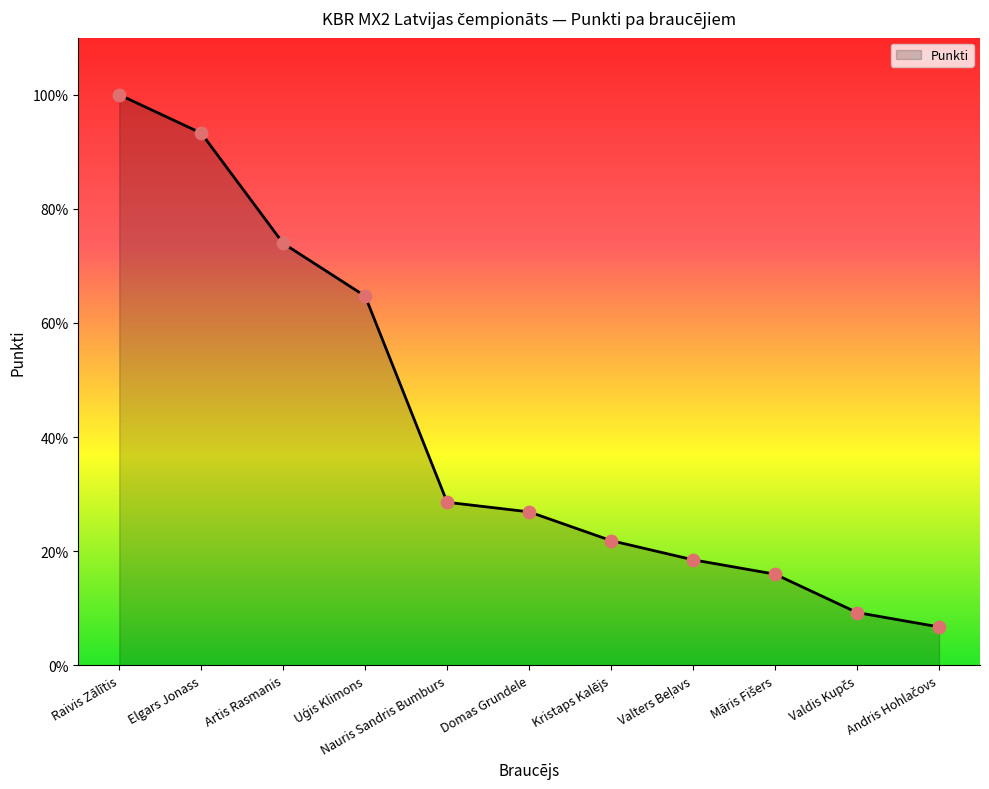

What is the ratio of the value at Artis Rasmanis to the value at Uģis Klimons?

1.1